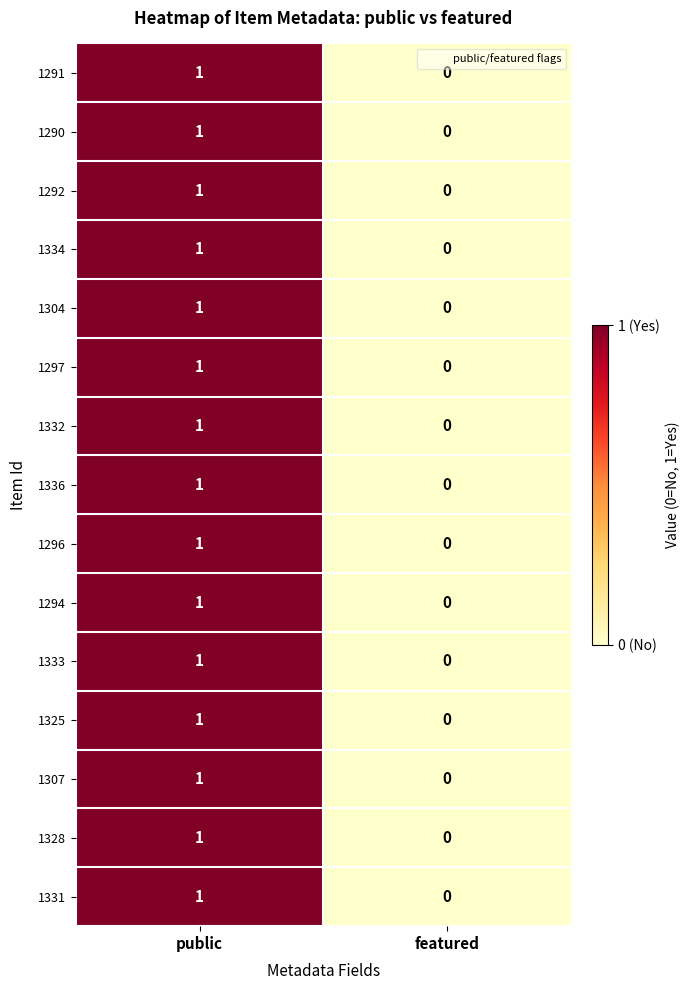

Where is 1333 nearest to the value 0?

featured